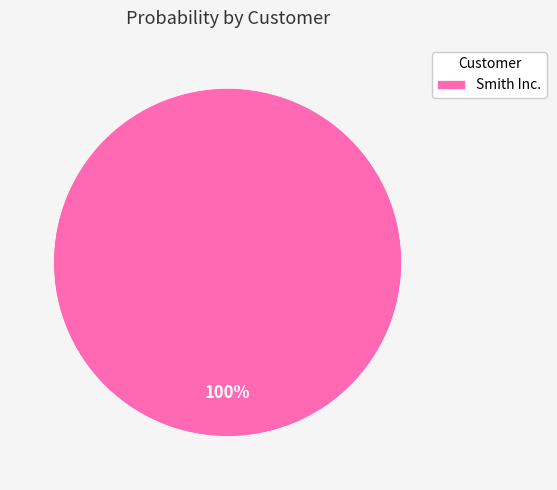

To the nearest percent, what percentage of the pie is Smith Inc.?

100%